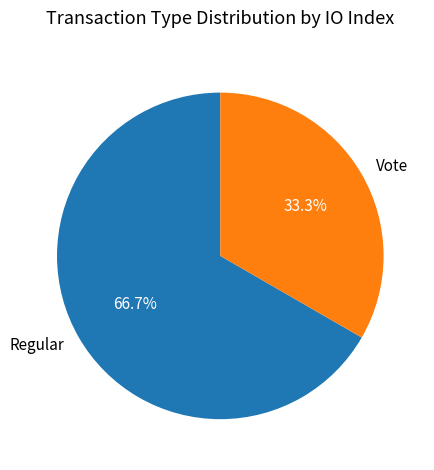

Which has a higher value, Vote or Regular?

Regular